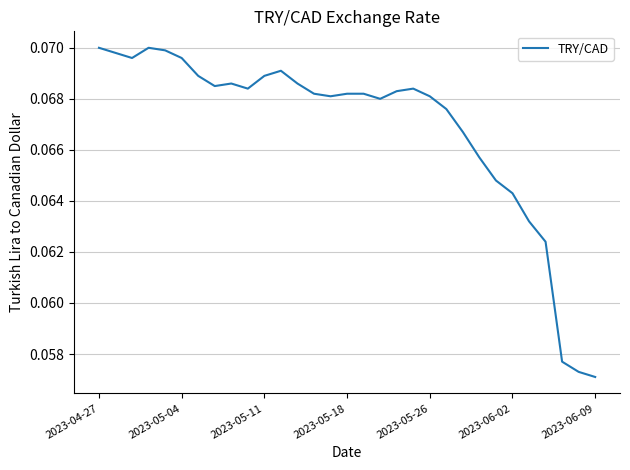

Is this an area chart (filled region under the line)?

No